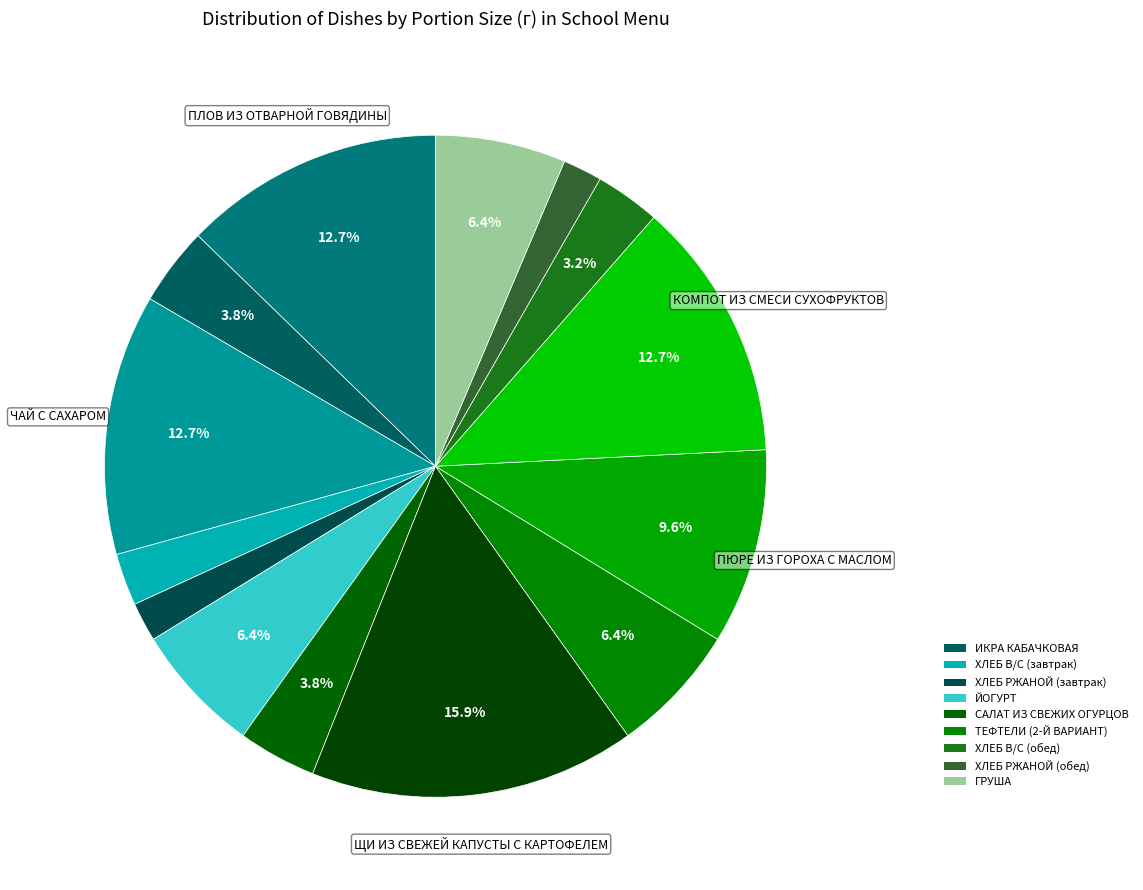

How many slices are in this pie chart?

14